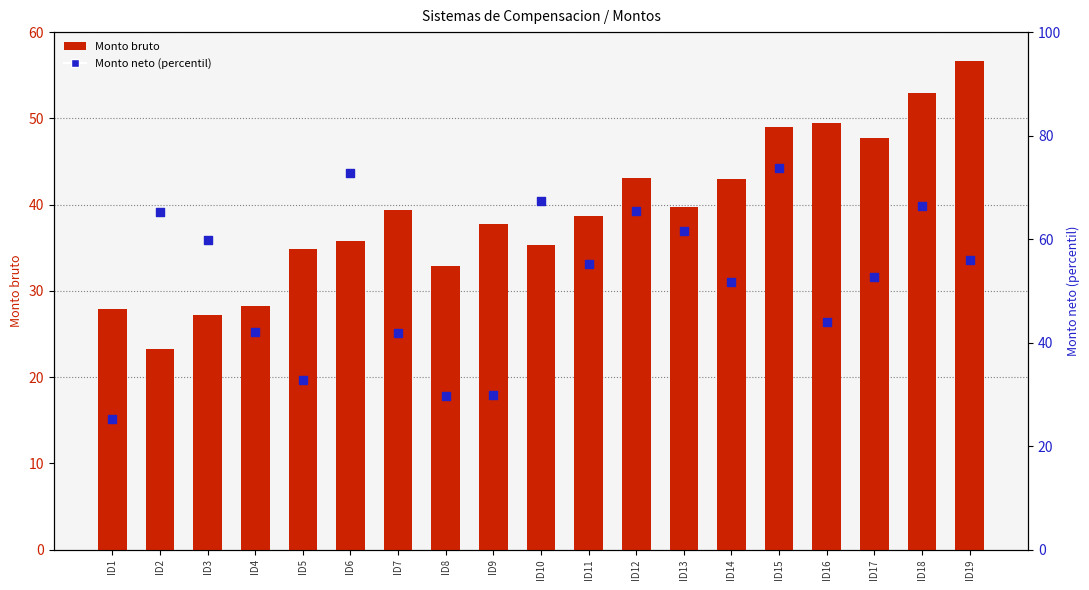

Is the value of Monto neto (percentil) at ID10 greater than the value of Monto bruto at ID4?

Yes